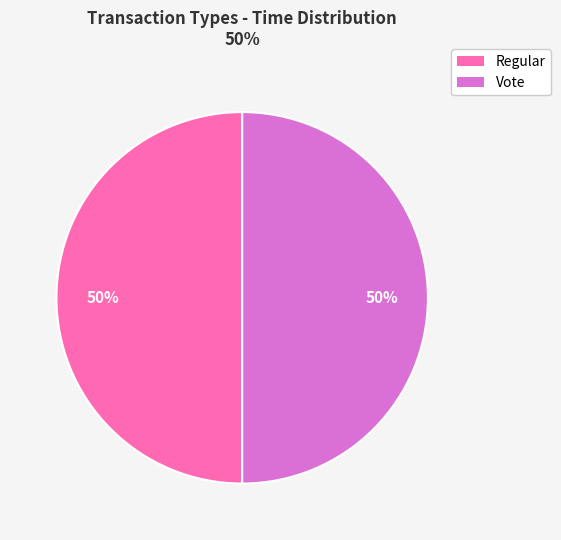

What is the ratio of the value at Vote to the value at Regular?

1.0